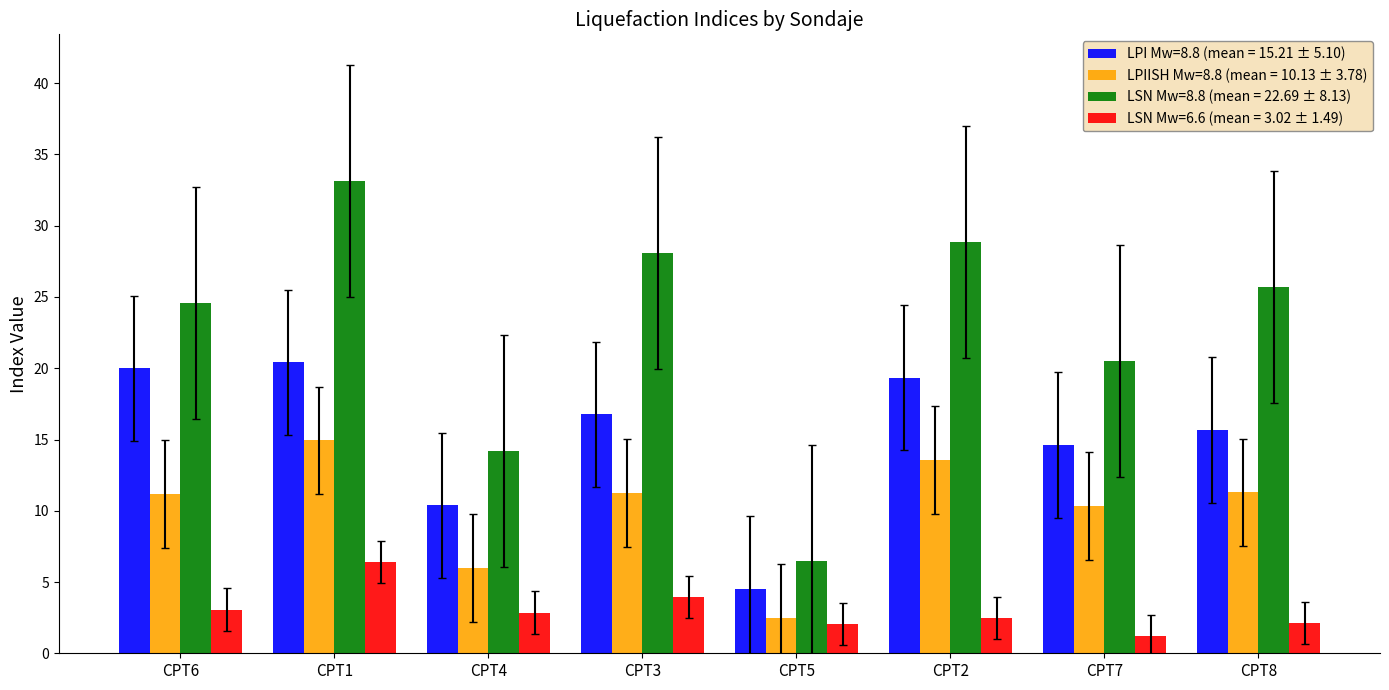

How many distinct data groups are displayed?

4